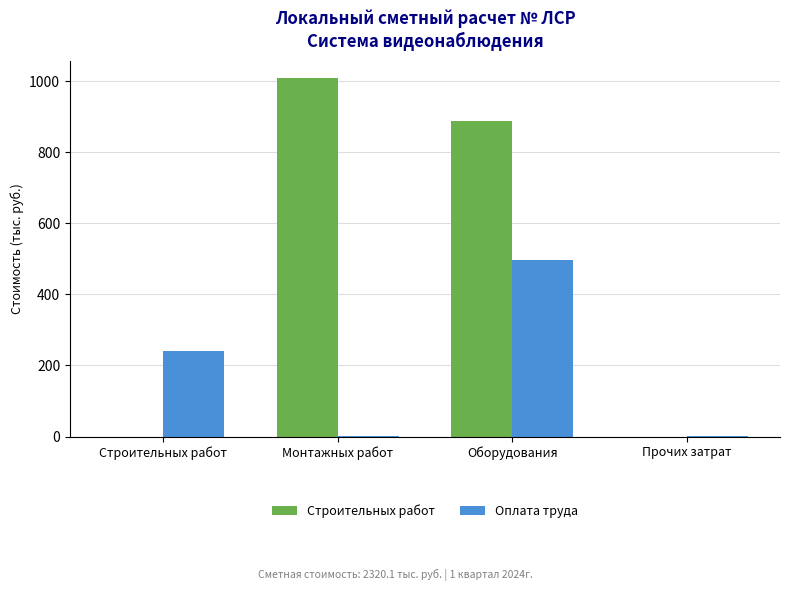

True or false: Строительных работ has a value of 1383.3 at Оборудования.

False